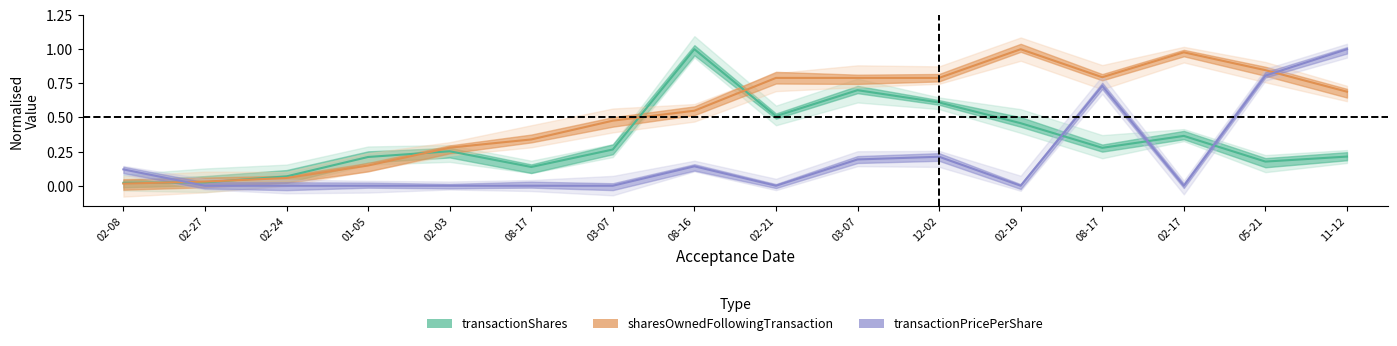

After their last crossing, which series has the higher values: sharesOwnedFollowingTransaction or transactionShares?

sharesOwnedFollowingTransaction